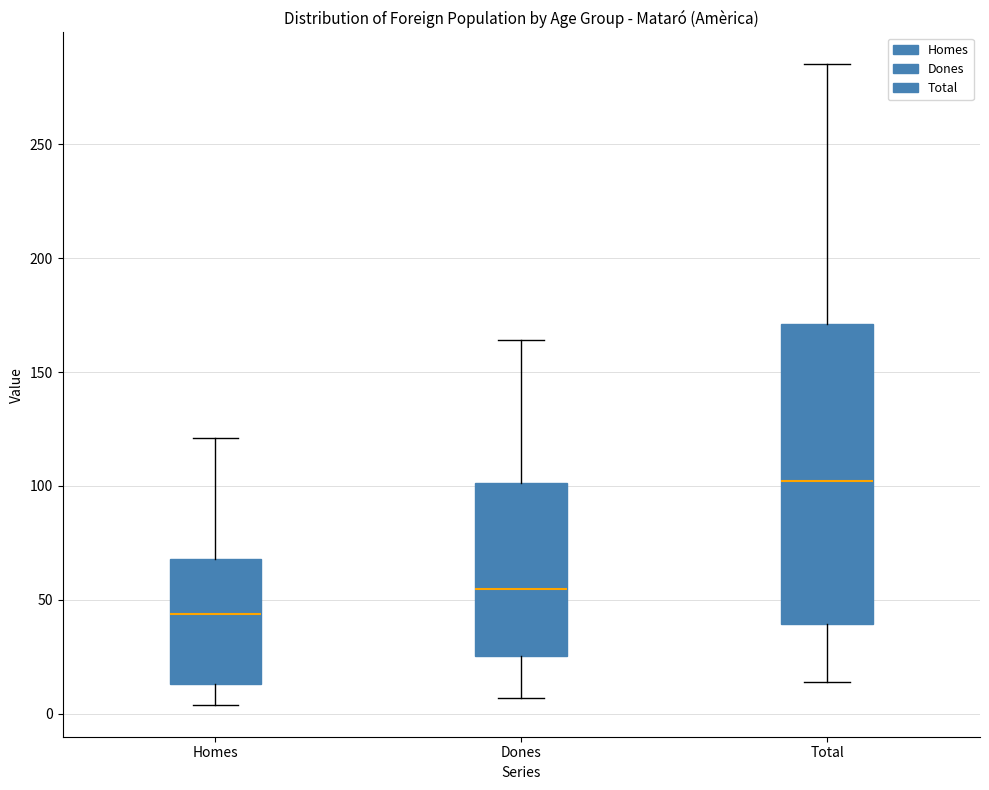

Which box has the highest median line?

Total